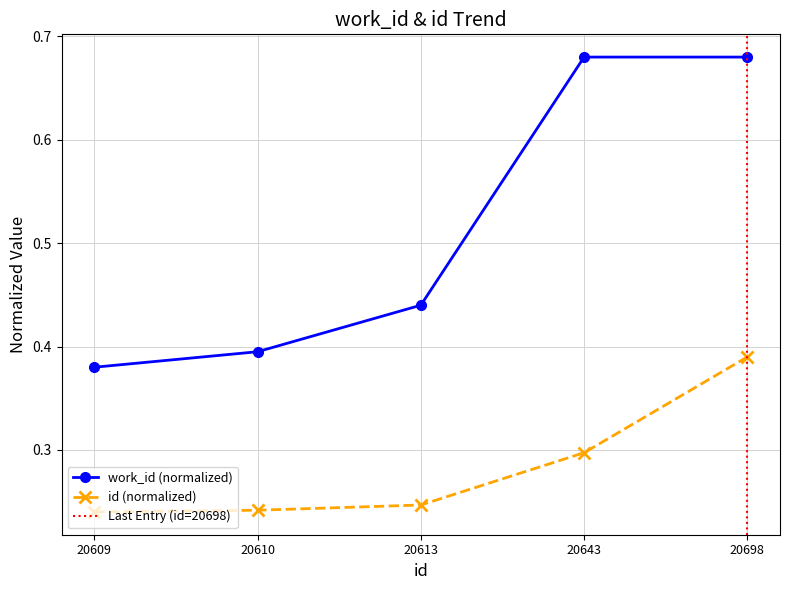

Count the id (normalized) values in the range 0 to 1.

5